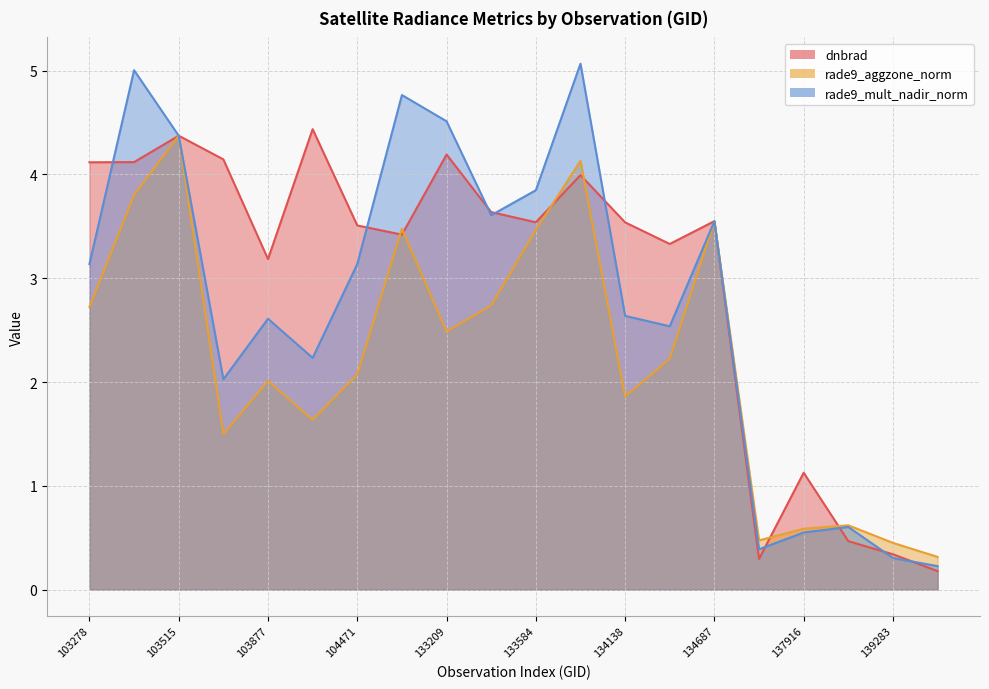

Rank the categories by rade9_aggzone_norm value from highest to lowest.

103515, 133762, 103396, 134687, 132847, 133584, 133404, 103278, 133209, 134322, 104471, 103877, 134138, 103988, 103642, 138492, 137916, 137903, 139283, 139866